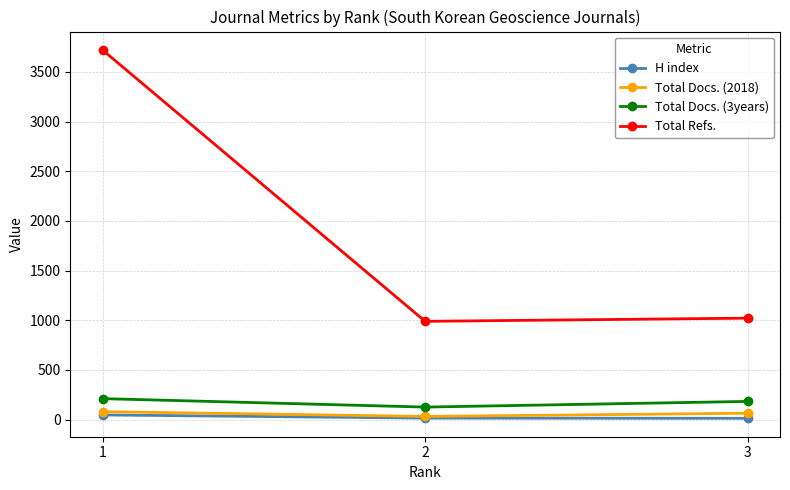

The value of Total Refs. at 2 is 989. True or false?

True